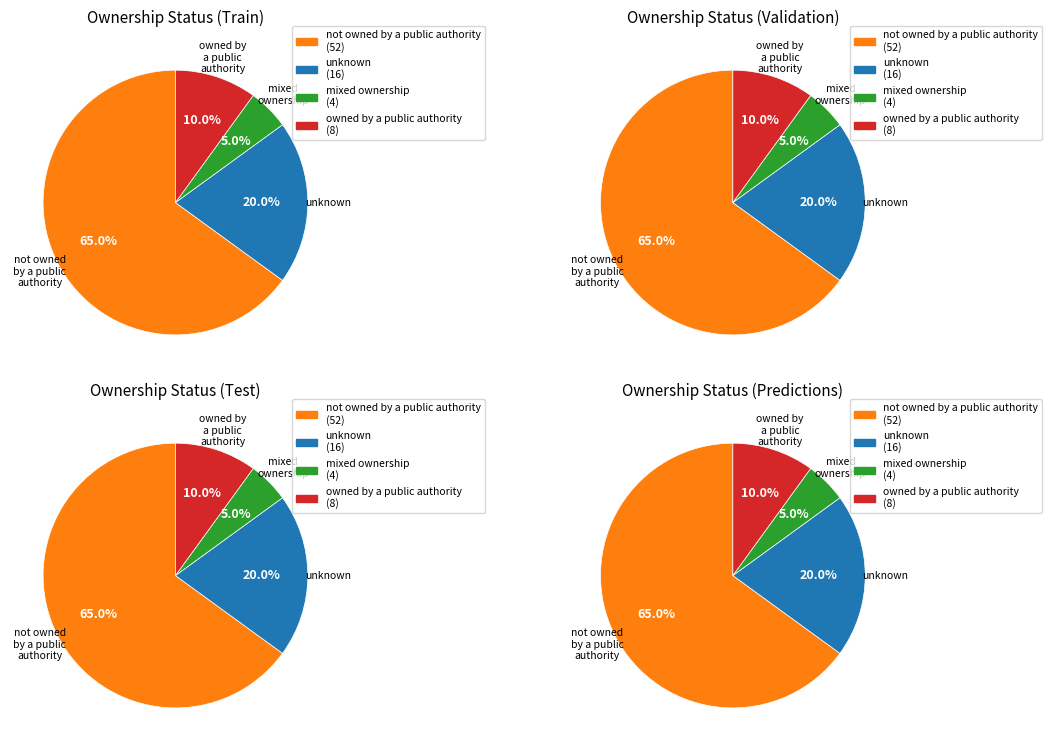

Which slice is the smallest?

mixed ownership